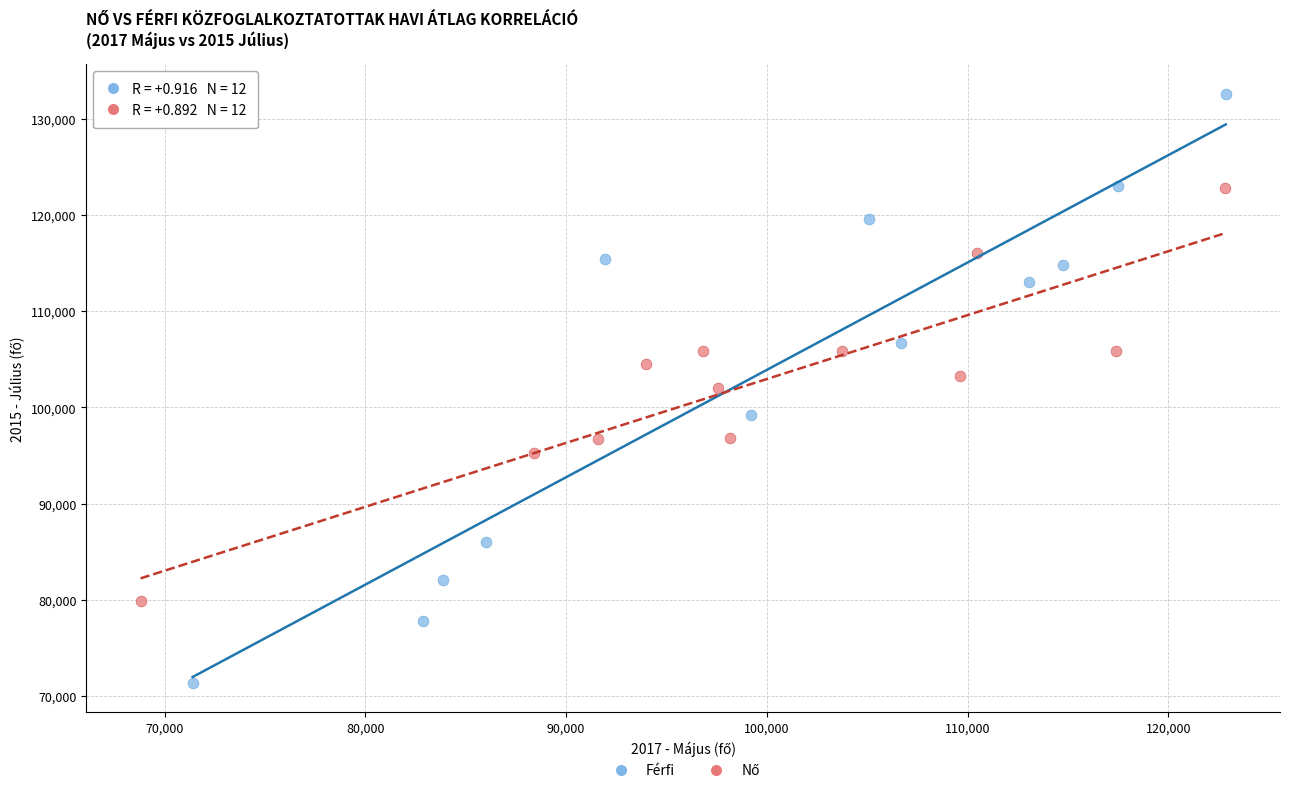

Which series reaches the maximum Y coordinate?

Férfi